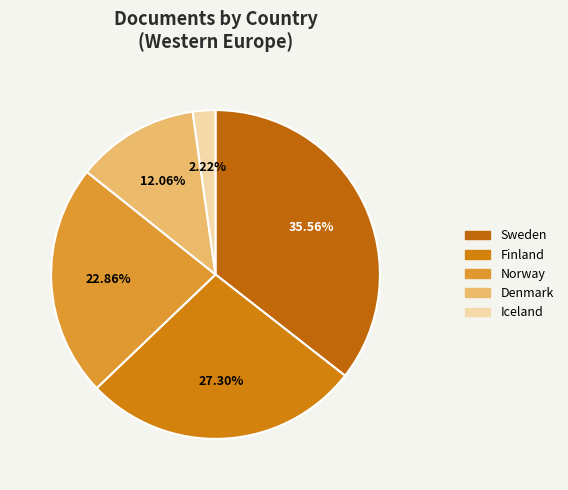

Count the number of slices in the pie.

5